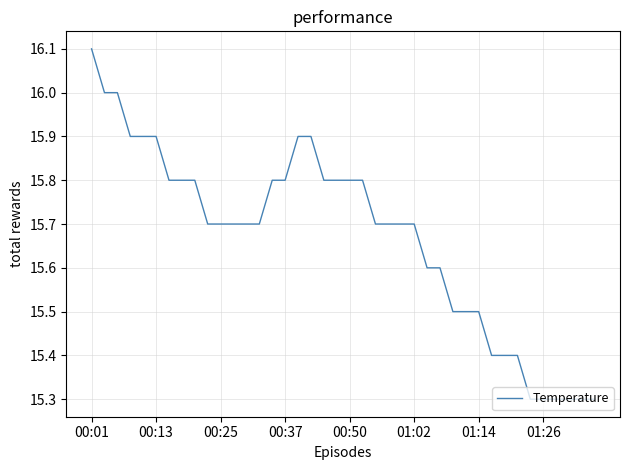

What is the difference between the maximum and minimum values?

0.8